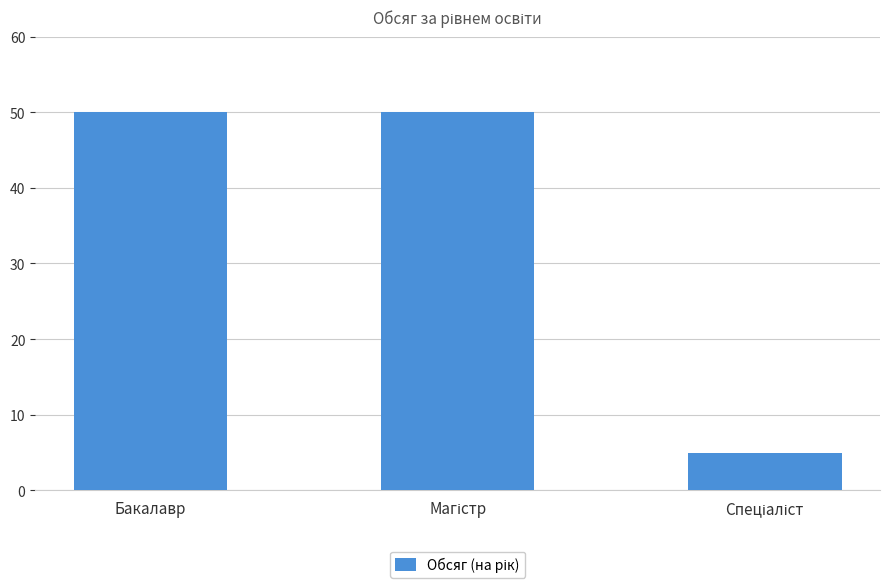

Is it true that the value at Бакалавр is 50?

True